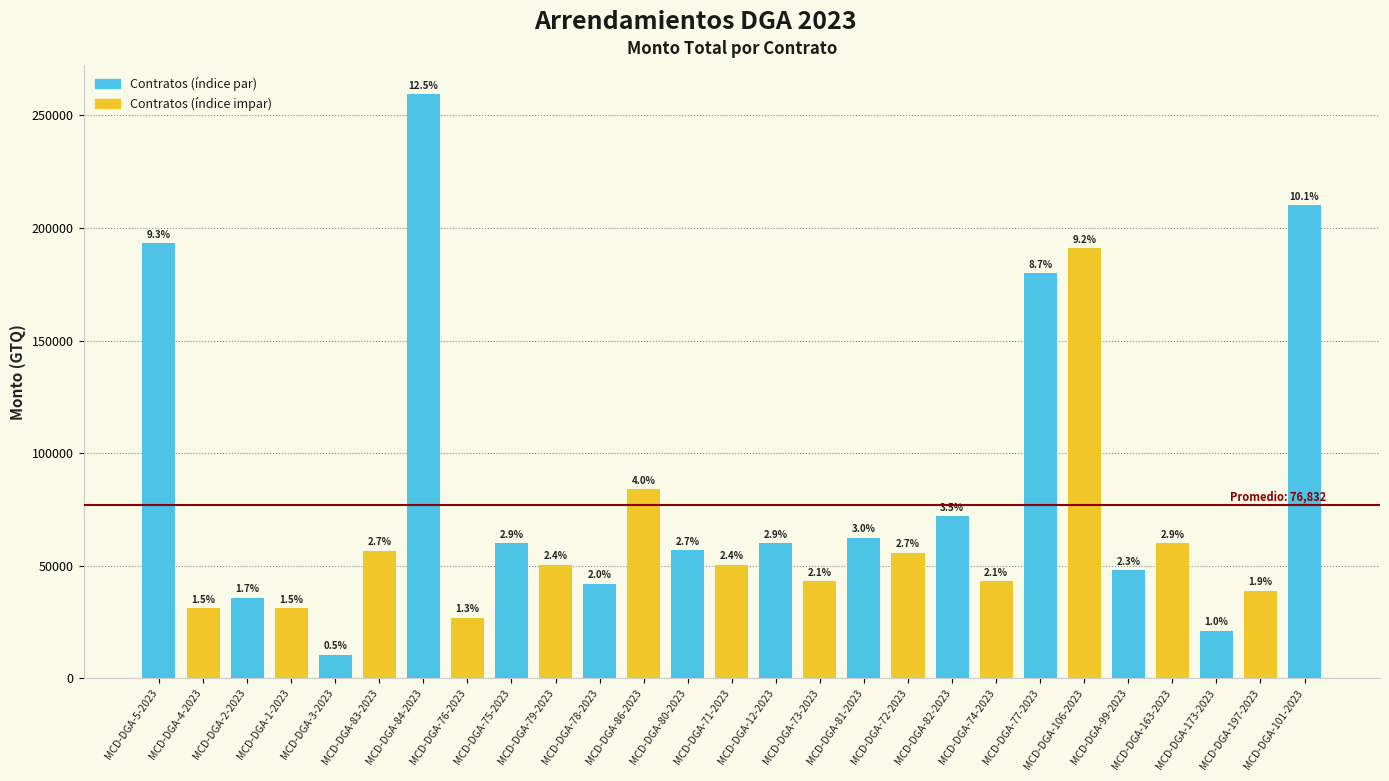

What position from the right is MCD-DGA-163-2023?

4